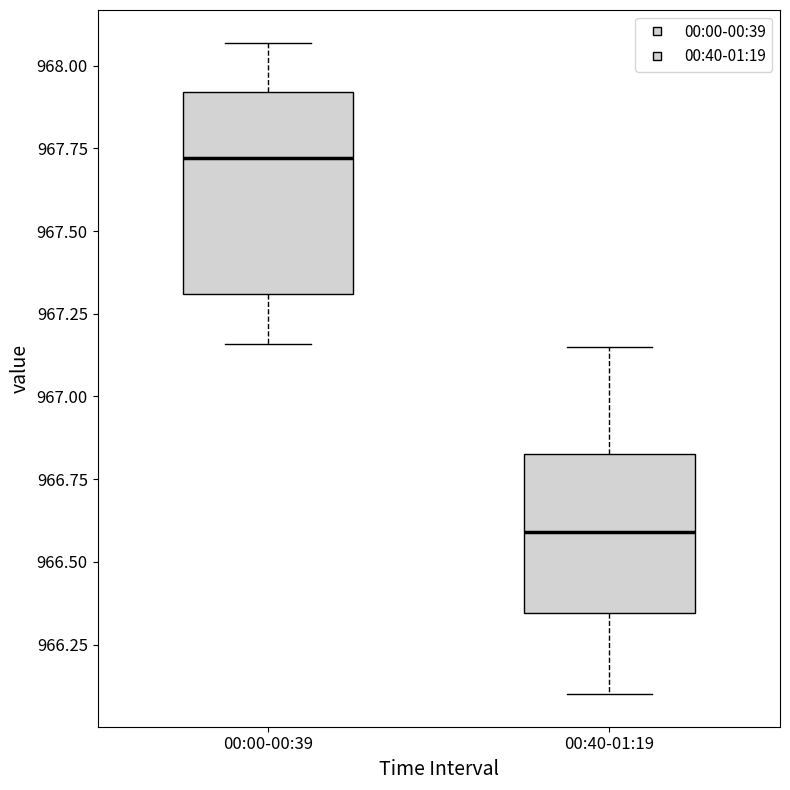

Reading left to right, transcribe this box plot: for each box, give where its median line is, the range the box spans, and where its two whiskers end, as read against the y-axis. The values are not printed on the chart, so give them approximately, as read against the axis.

00:00-00:39: median 967.70, box 967.30 to 967.90, whiskers 967.15 to 968.05
00:40-01:19: median 966.60, box 966.35 to 966.85, whiskers 966.10 to 967.15